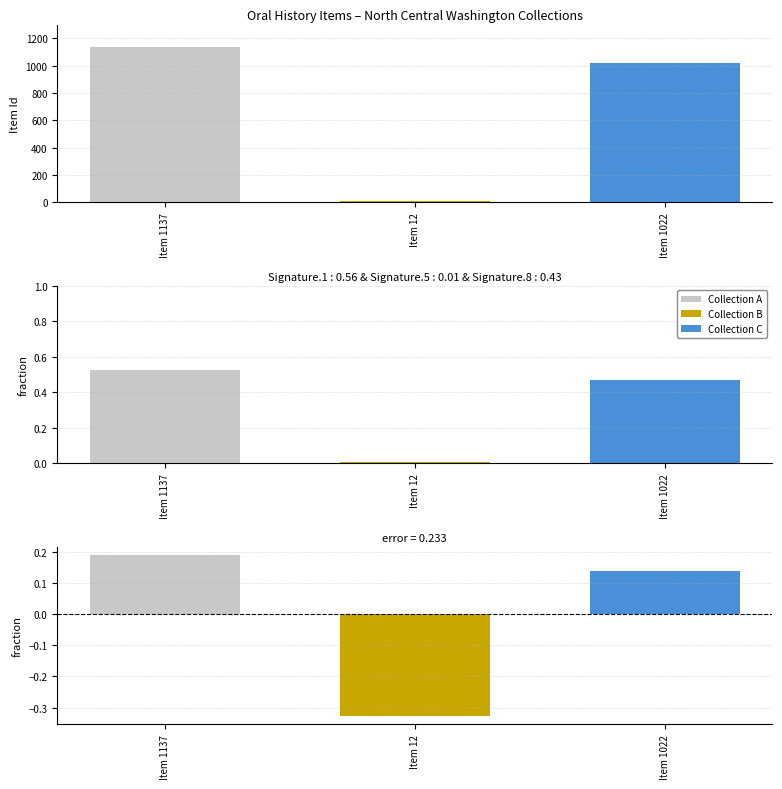

Rank the series at Item 1137 from lowest to highest value.

Residual, Fraction, Item Id